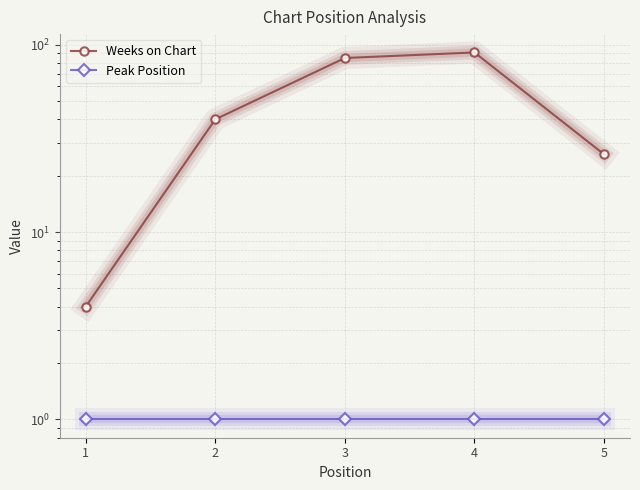

True or false: Peak Position and Weeks on Chart cross at least once.

False